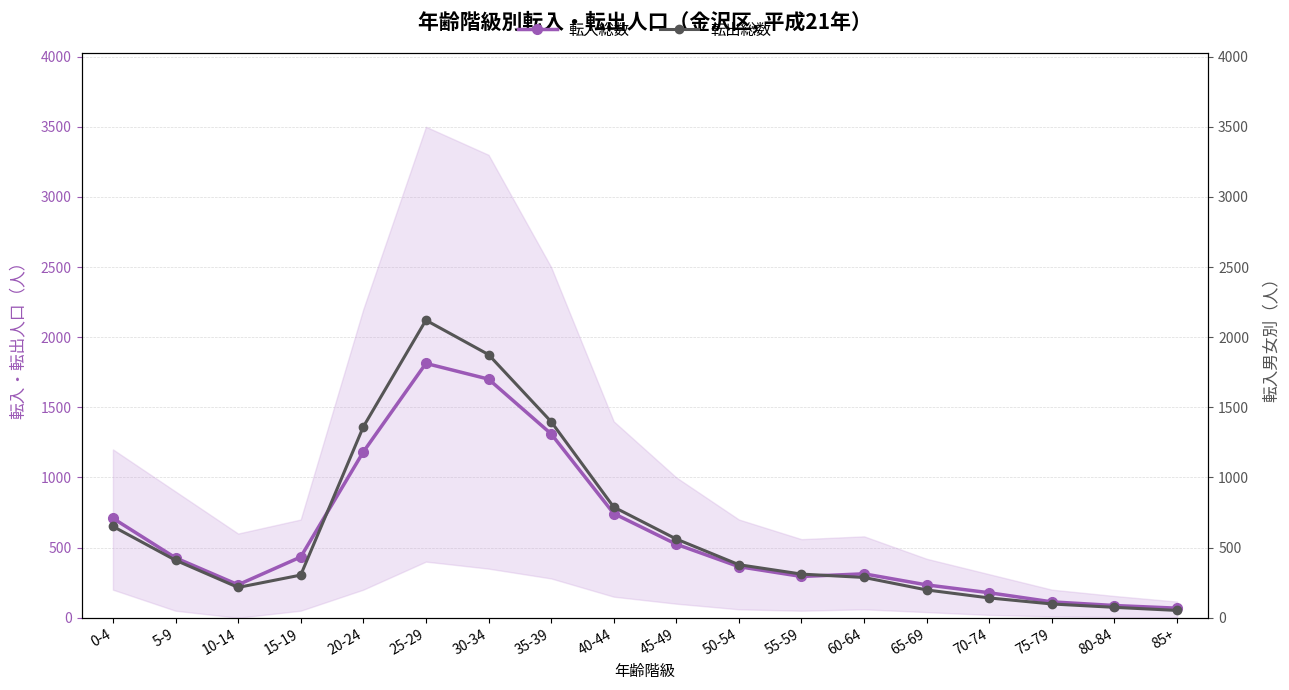

Where is 転出総数 nearest to the value 1086?

20-24